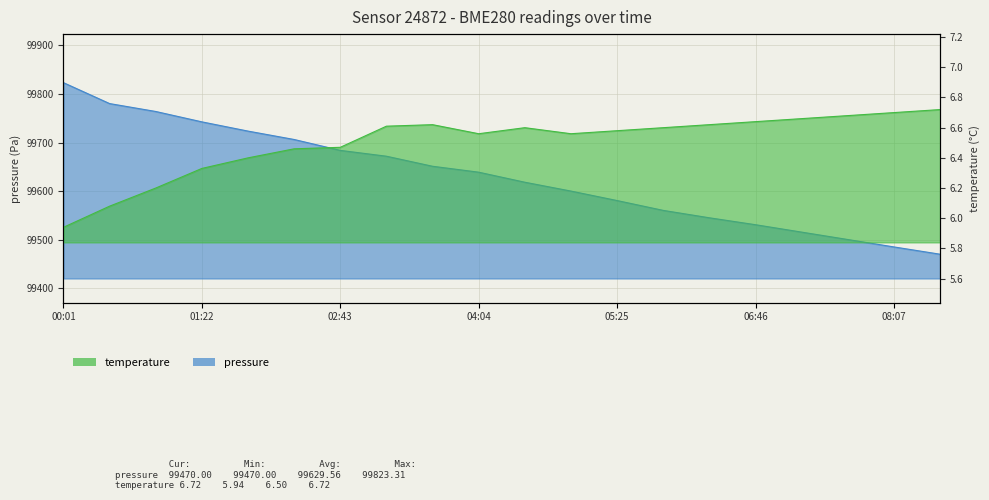

How many lines are shown in the chart?

2